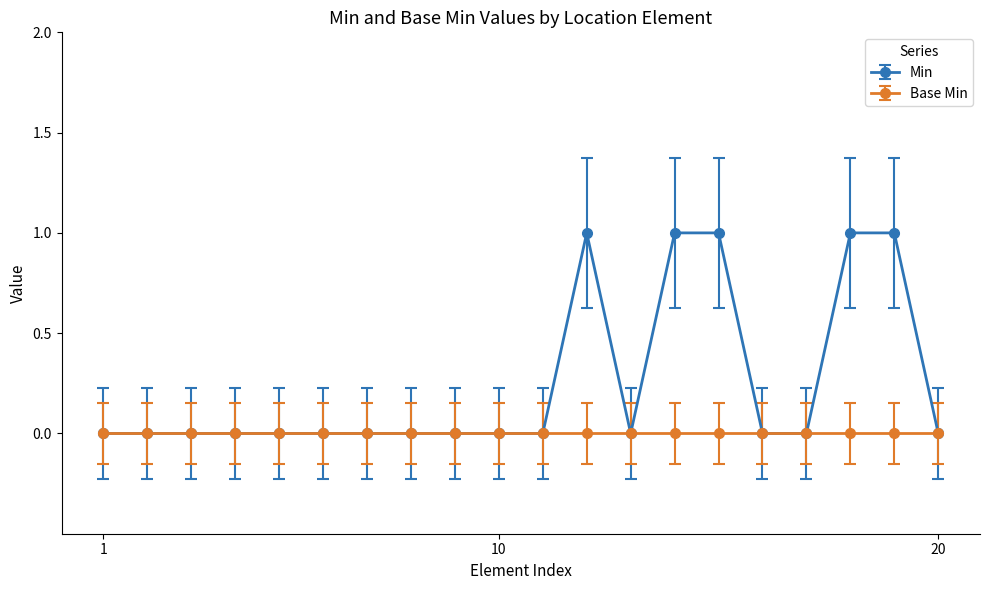

Rank the series by their maximum value, from lowest to highest.

Base Min, Min